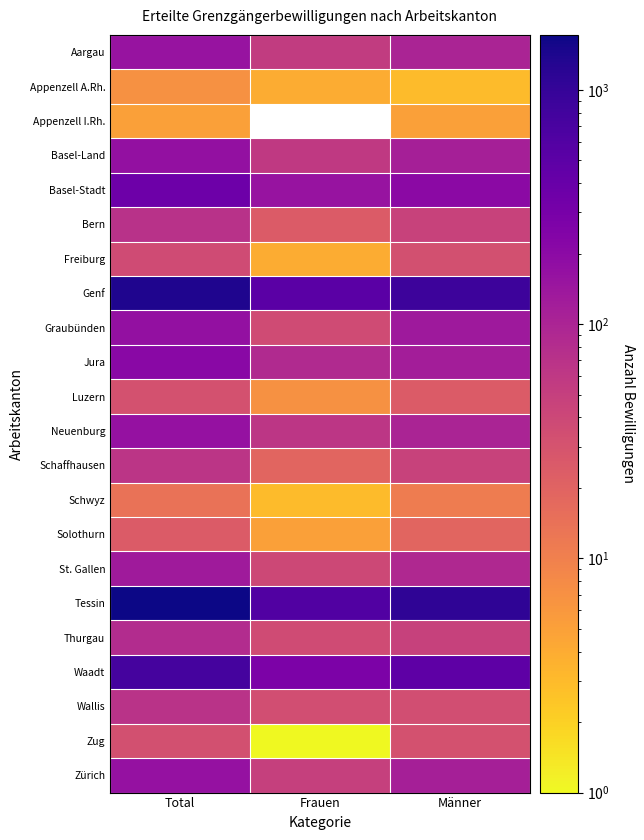

What is the sum of the Bern values at Männer and Frauen?

70.0